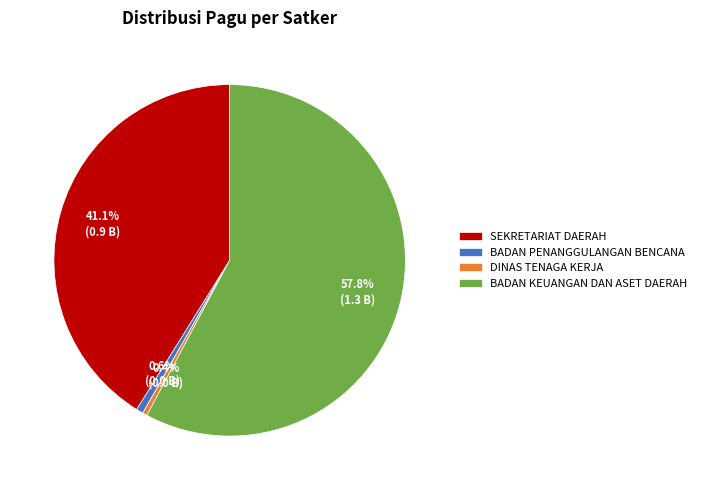

Which category has the biggest portion of the pie?

BADAN KEUANGAN DAN ASET DAERAH